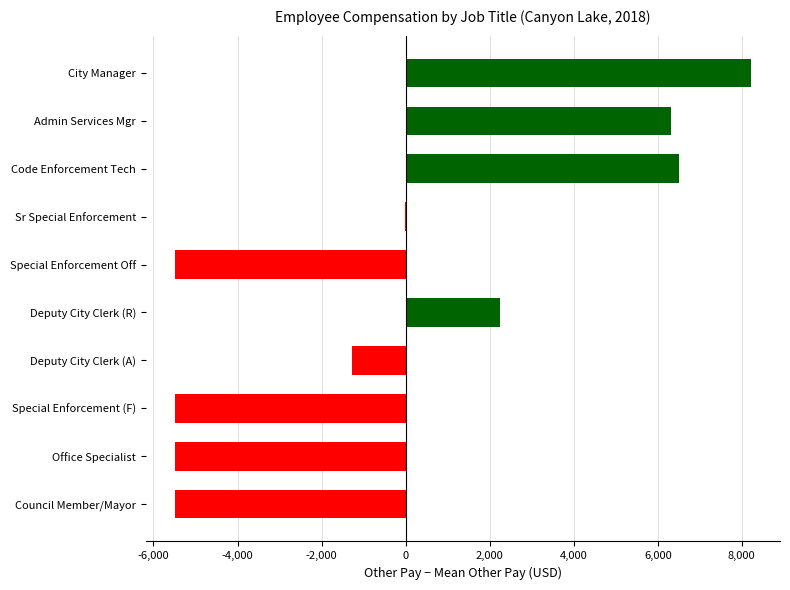

What is the approximate value at City Manager?

8223.1